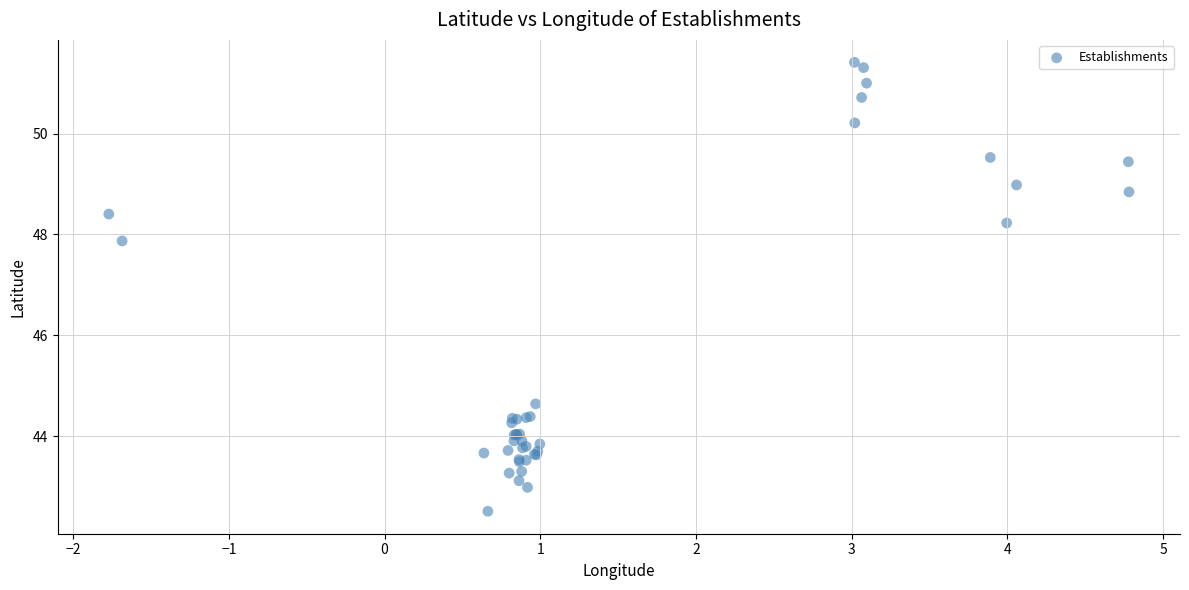

What Y value in the scatter plot is closest to 46?

44.6